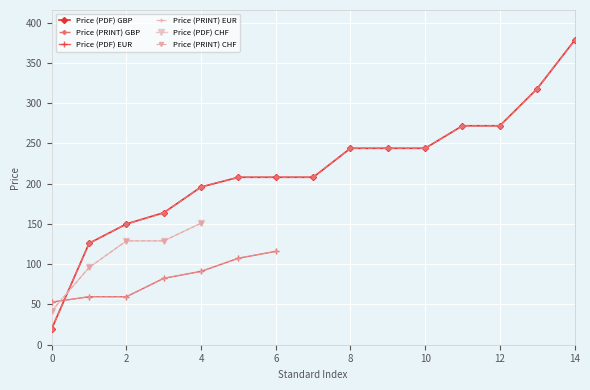

True or false: Price (PDF) and Price (PRINT) cross at least once.

False